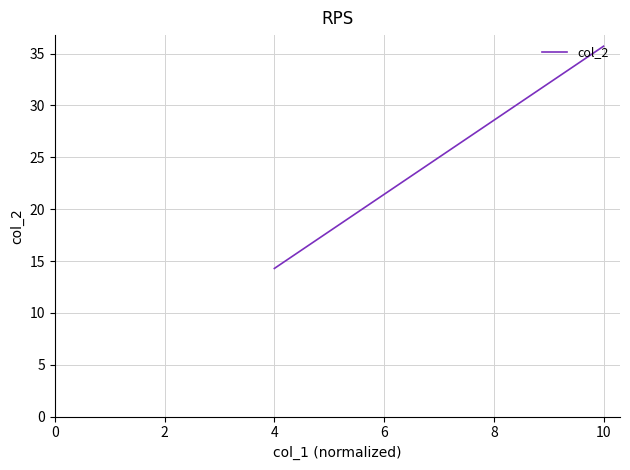

What is the maximum value shown in the chart?

35.7